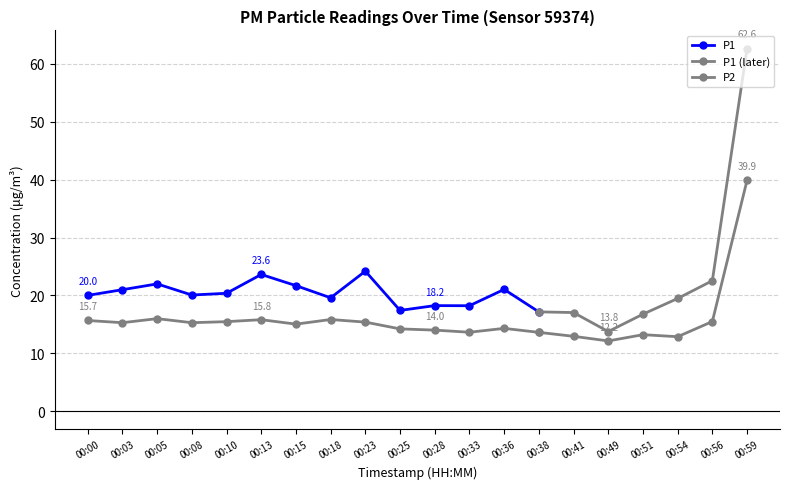

Where is the first local minimum for P1?

00:08